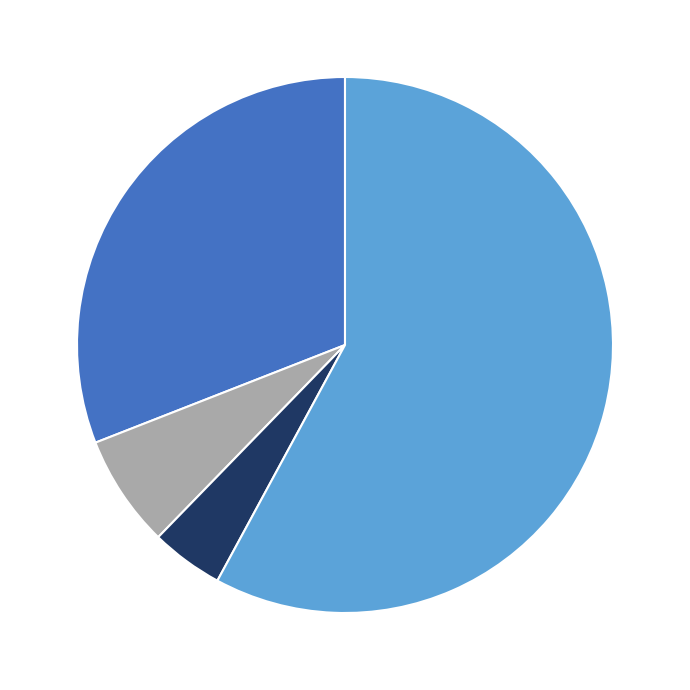

Is there a majority slice in this chart?

Yes